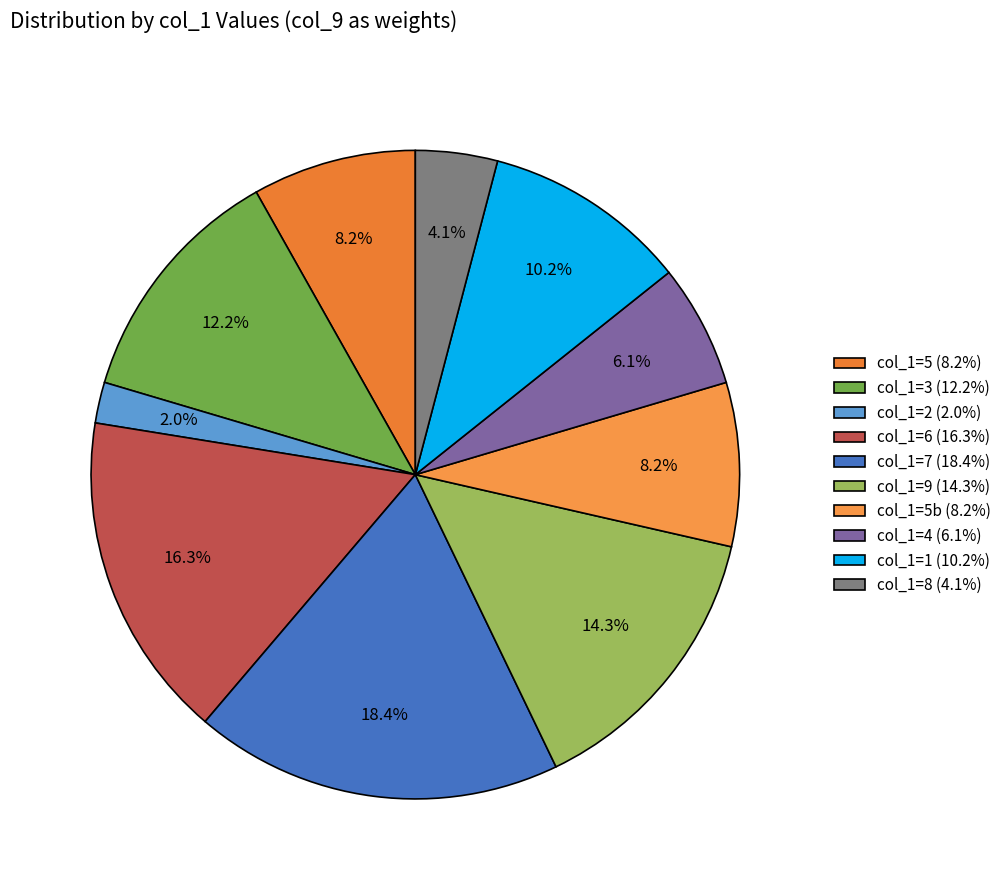

How many segments does this pie chart have?

10